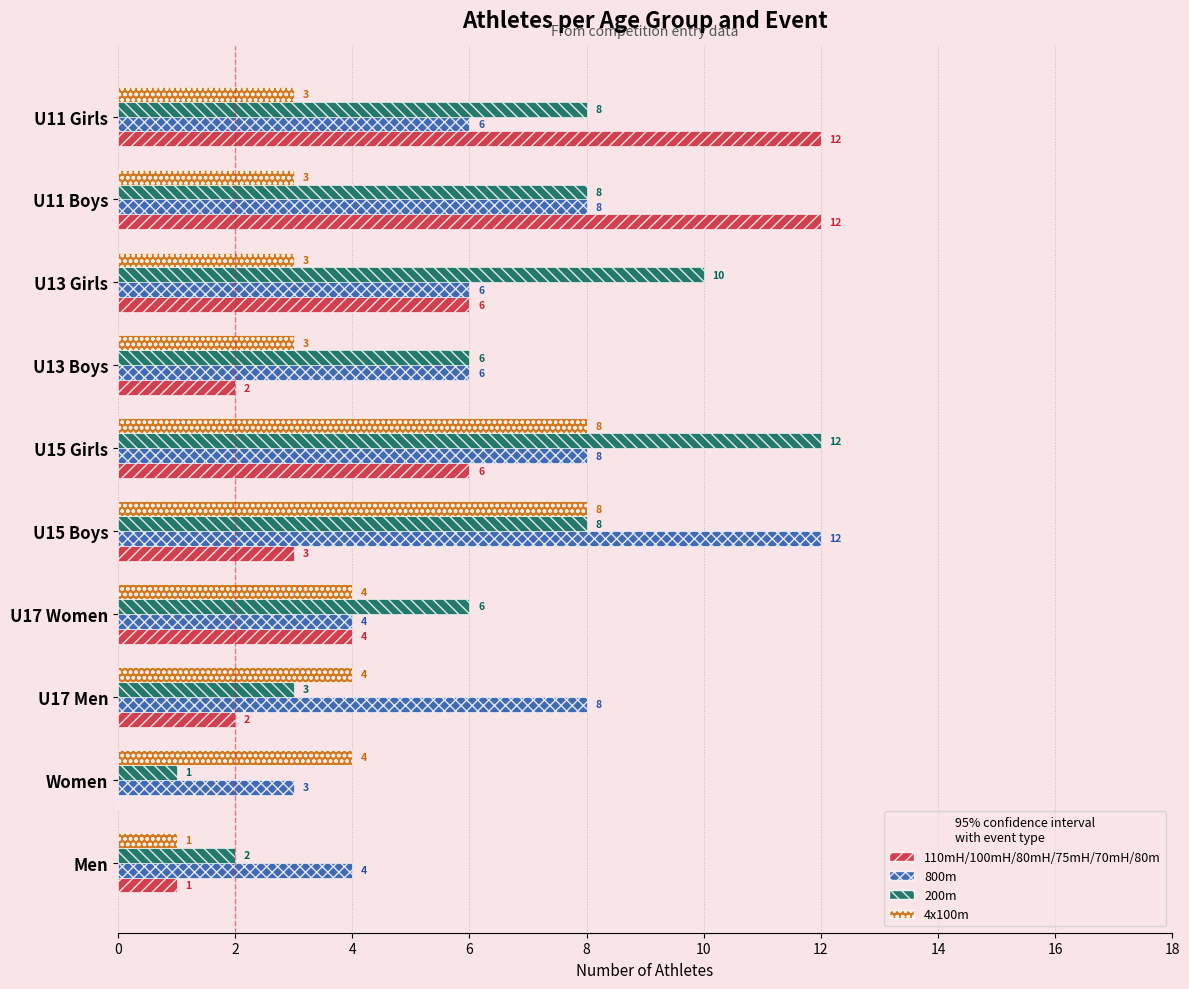

The value of 200m at U11 Girls is 13. True or false?

False